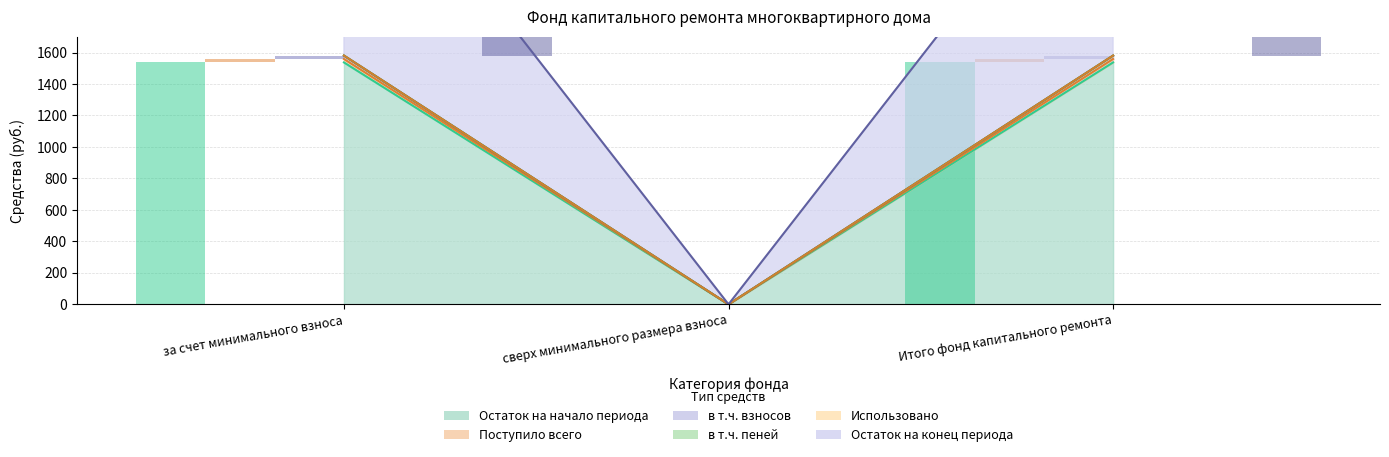

Is it true that Остаток на конец периода equals 1558.9 at за счет минимального взноса?

True